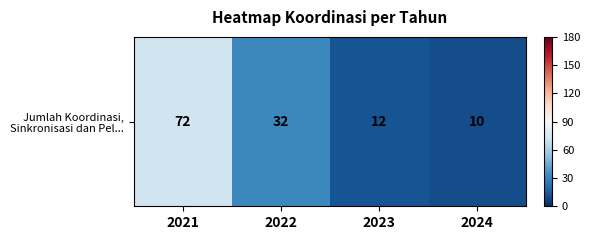

What is the difference between the second highest and minimum values?

22